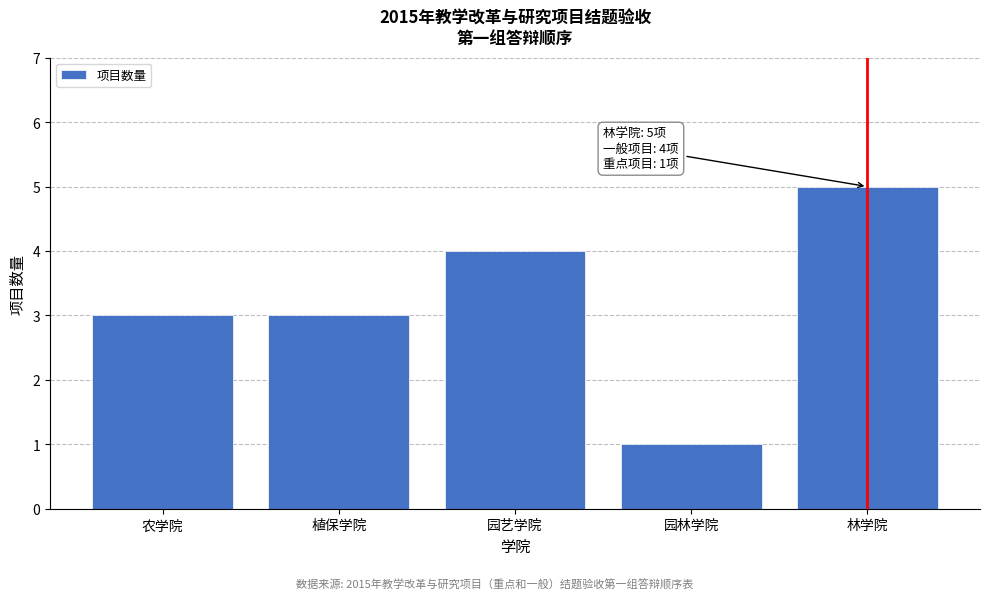

Reading left to right, what are all the values shown in this chart?

3	3	4	1	5